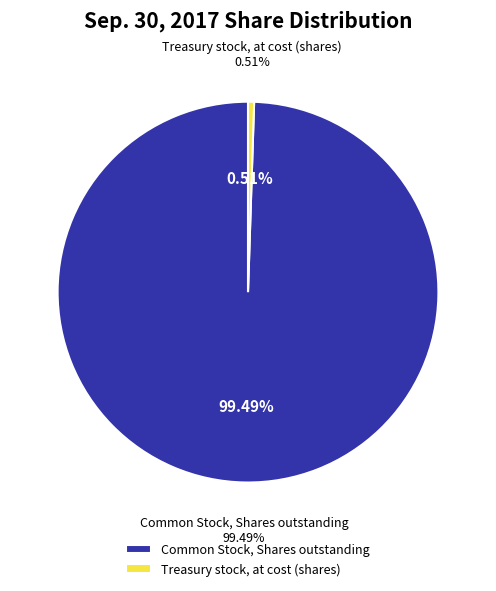

To the nearest percent, what is the average slice percentage?

50%